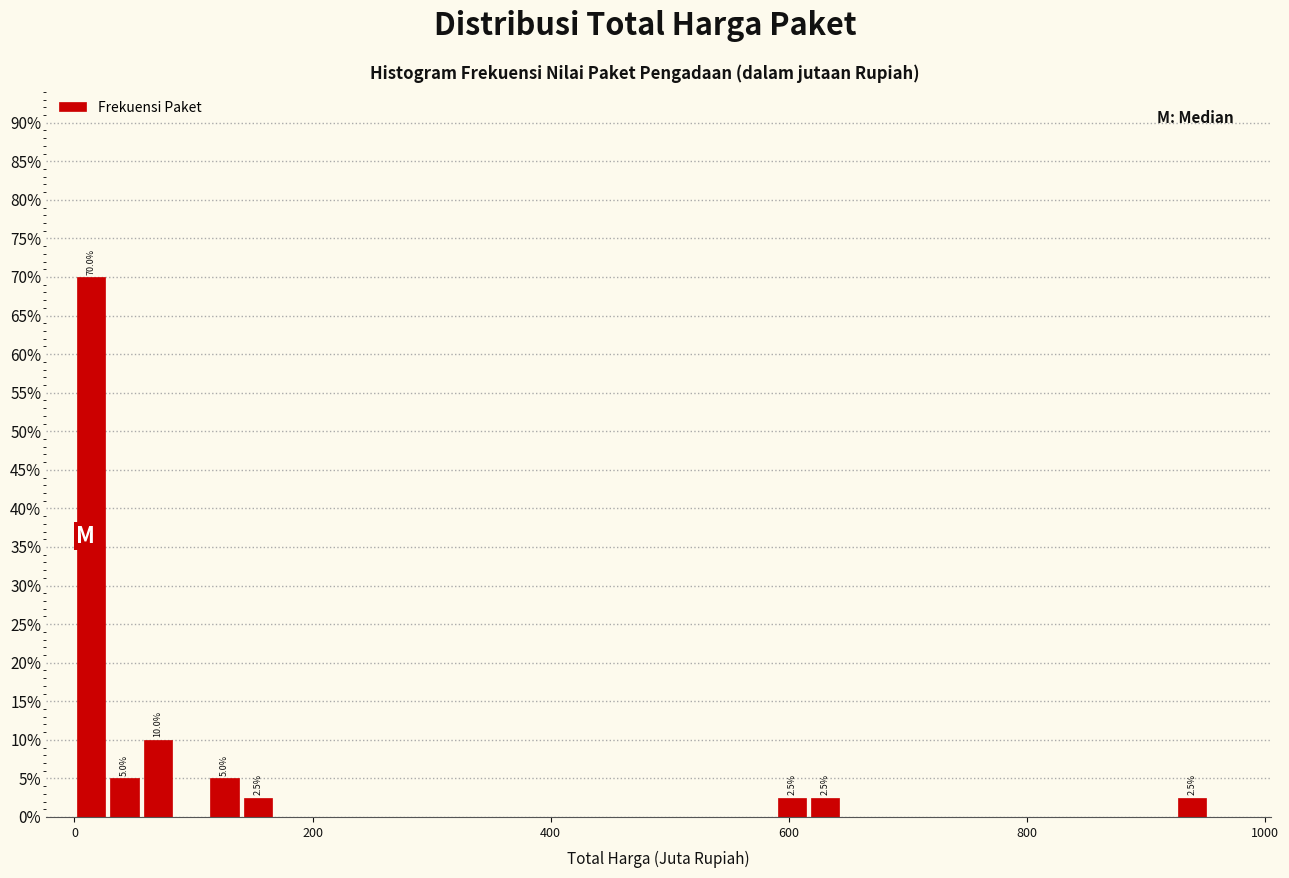

Around what value on the x-axis is the tallest bar? Give the approximate position of its centre, as read against the axis.

20